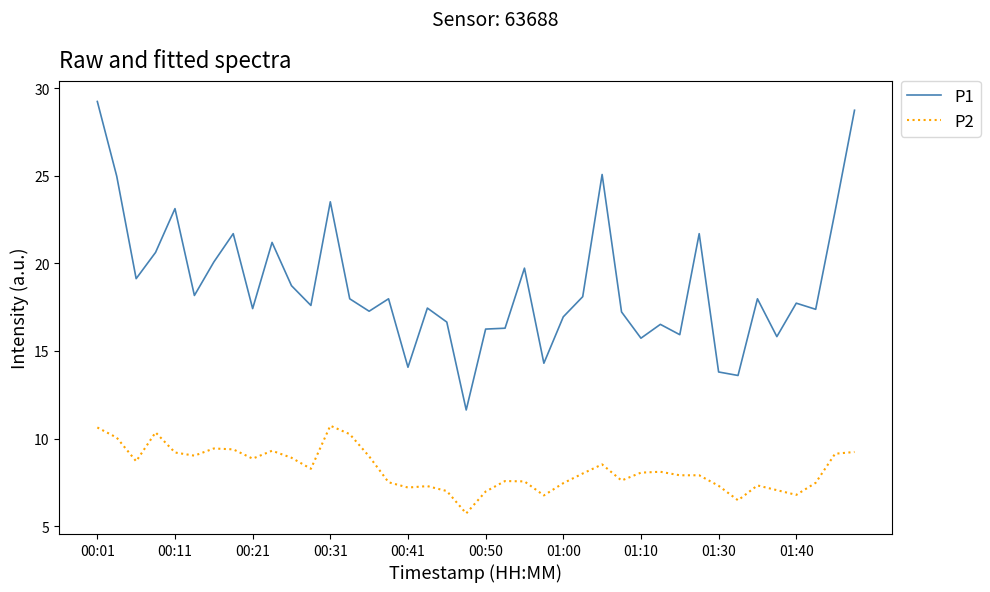

Which series has the widest spread of values?

P1